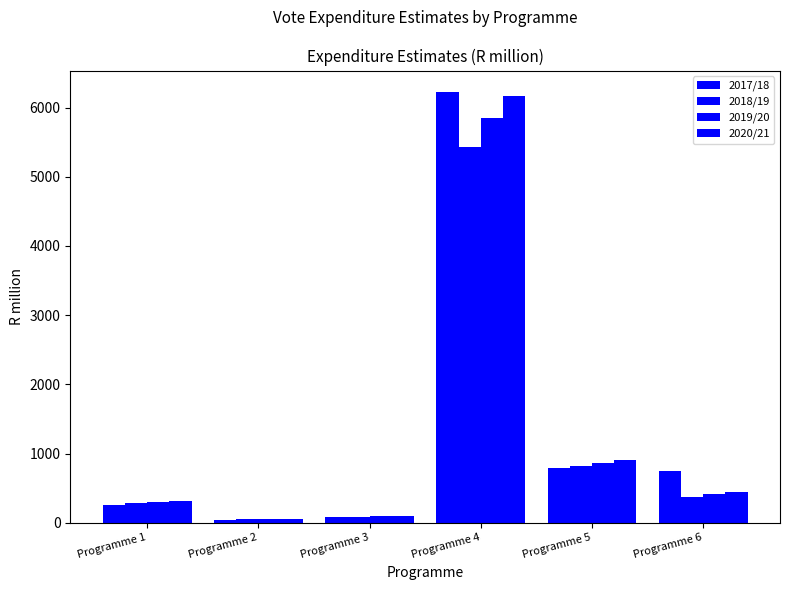

What is the difference between the maximum and minimum values in the 2018/19 series?

5382.3